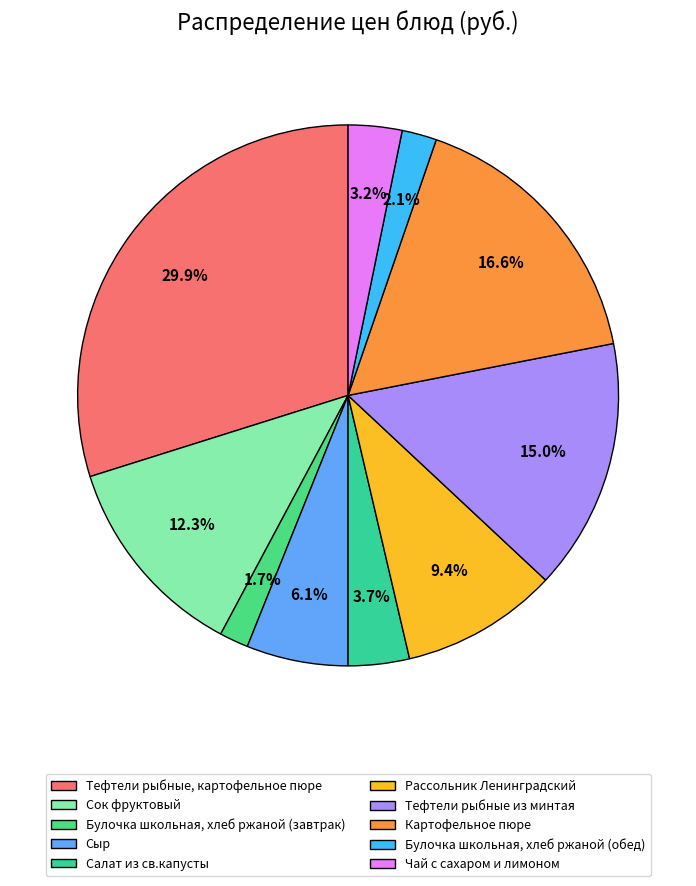

The Сыр slice represents 1% of the pie. True or false?

False